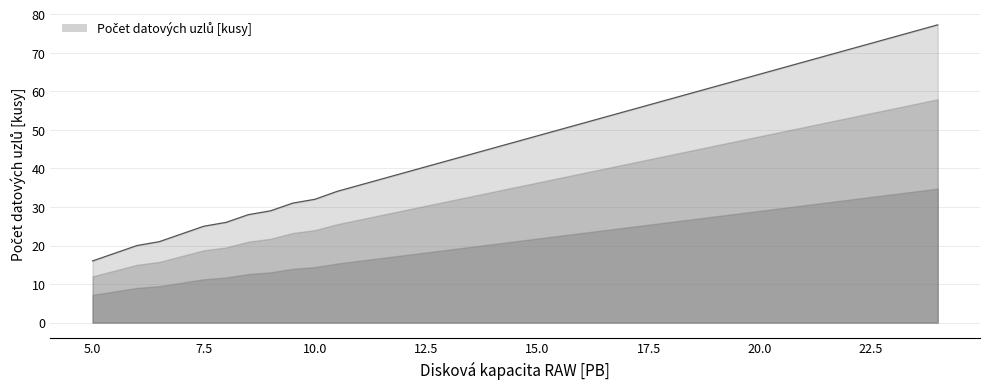

What is the smallest value displayed?

16.0